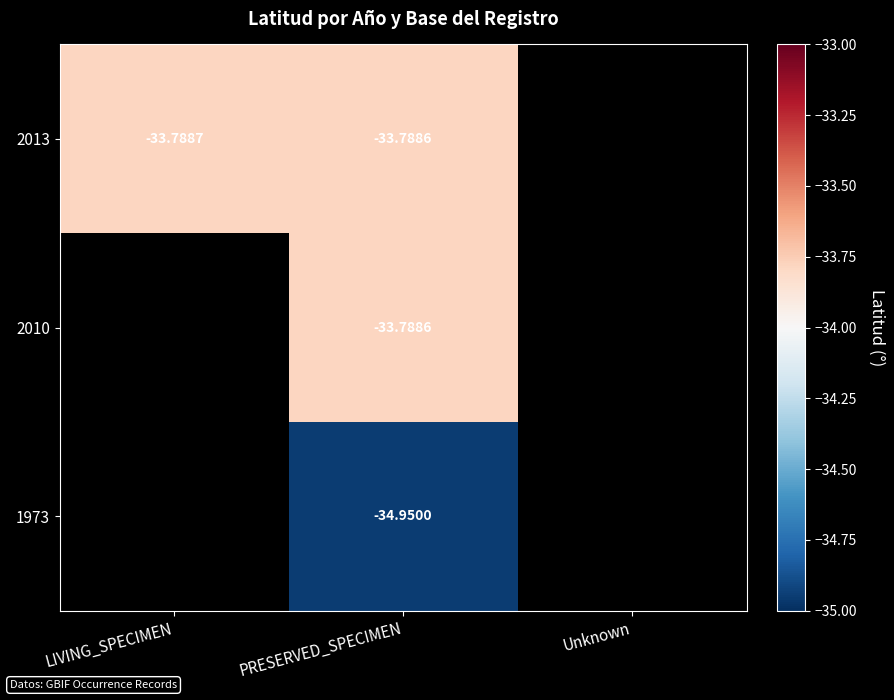

Between Unknown and PRESERVED_SPECIMEN, which is larger?

PRESERVED_SPECIMEN